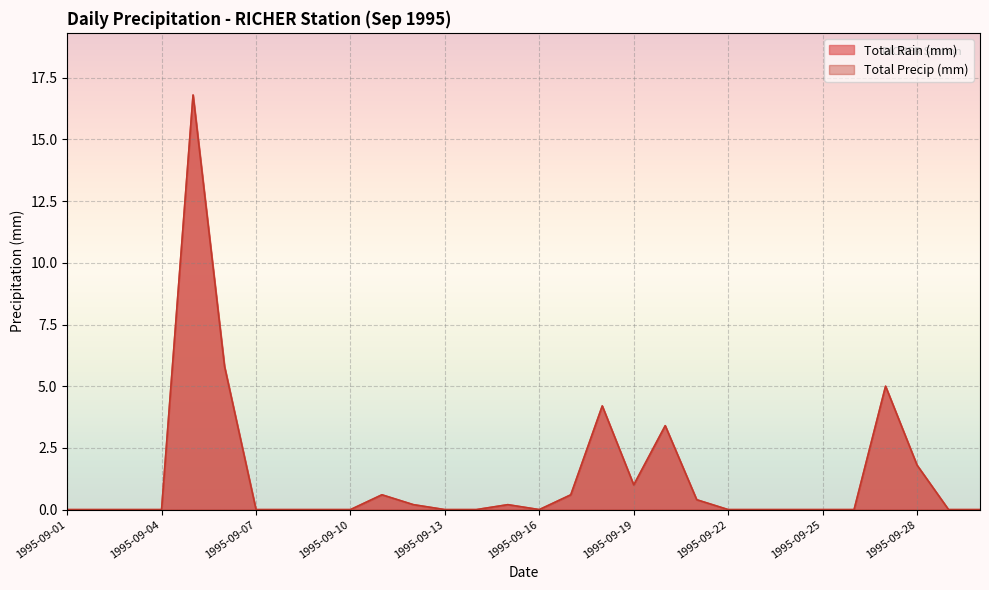

What is the difference between the maximum and minimum values in the Total Precip (mm) series?

16.8